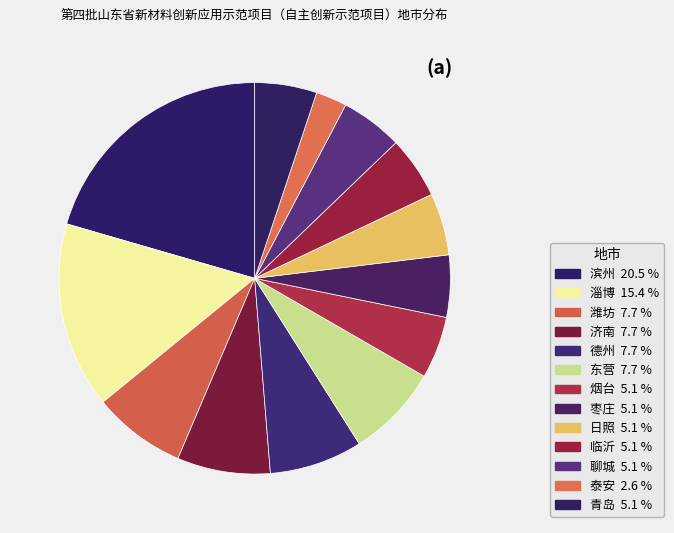

How many segments does this pie chart have?

13